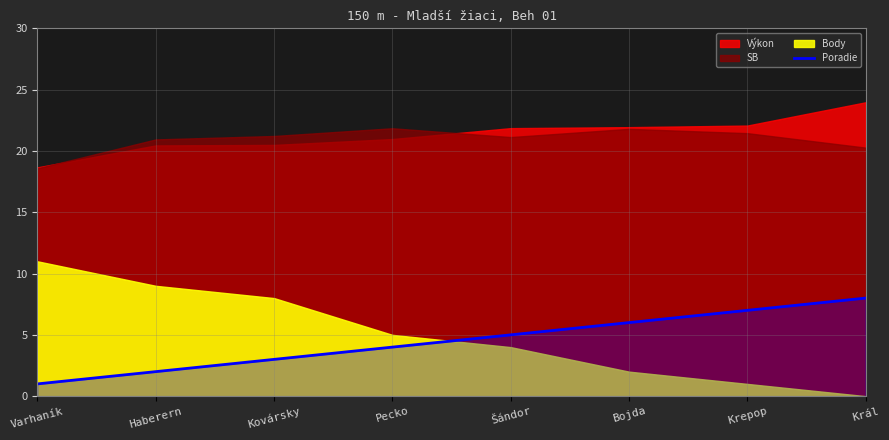

What is the maximum value for Poradie?

8